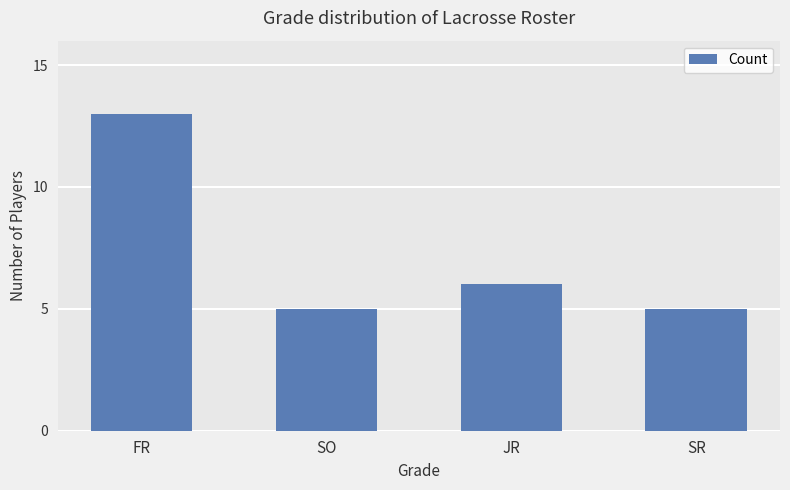

Approximately how many times larger is the value at FR compared to SO?

2.6